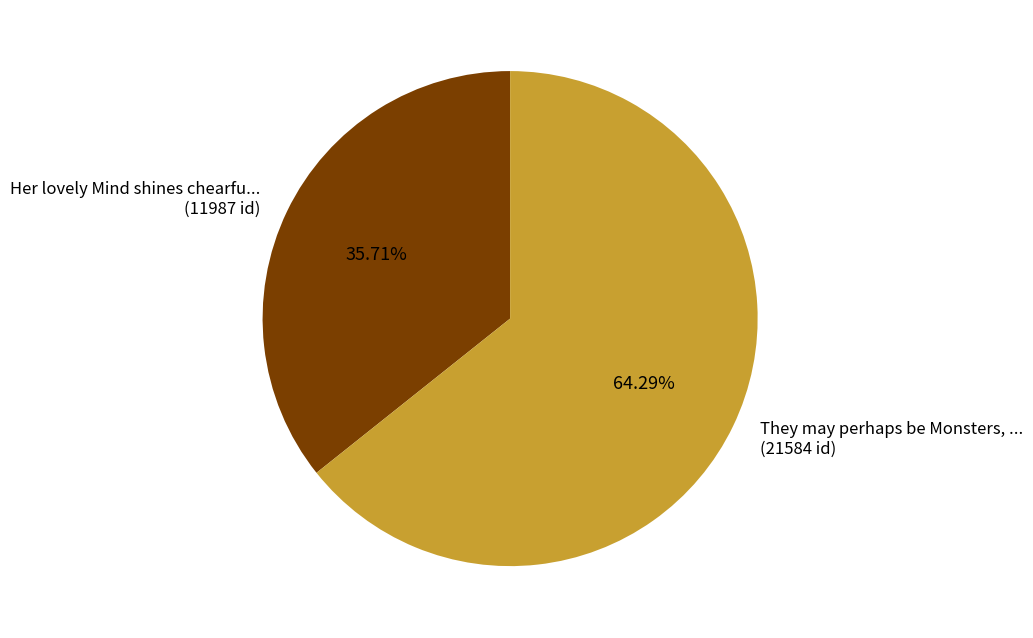

Is there a majority slice in this chart?

Yes